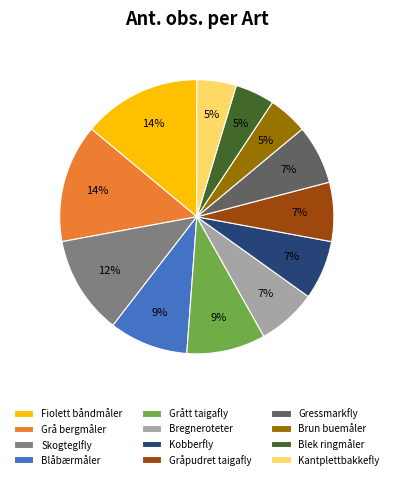

Is it true that Kantplettbakkefly is 5% of the pie?

True